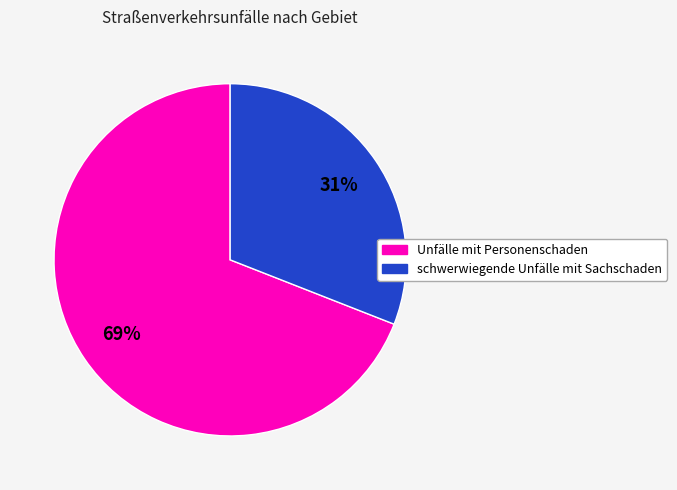

What percentage is the Unfälle mit Personenschaden slice, to the nearest percent?

69%